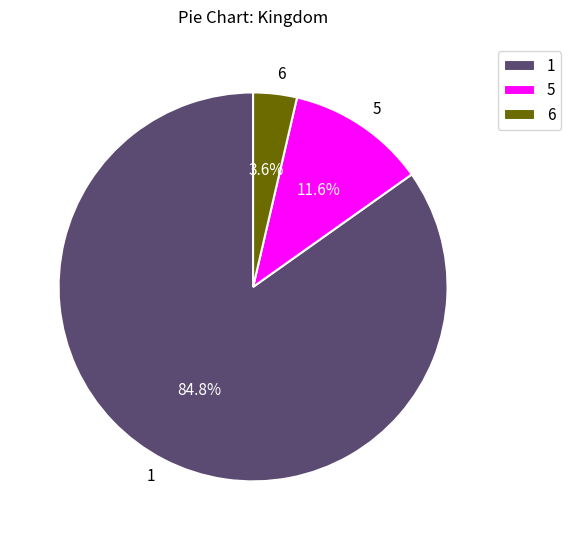

What portion of the pie excludes 6?

96.4%